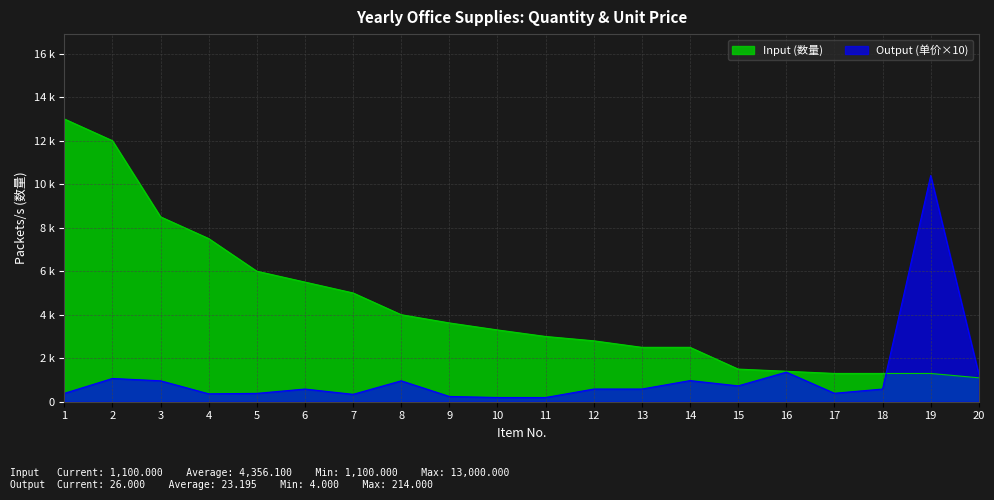

What is the smallest value displayed?

194.4